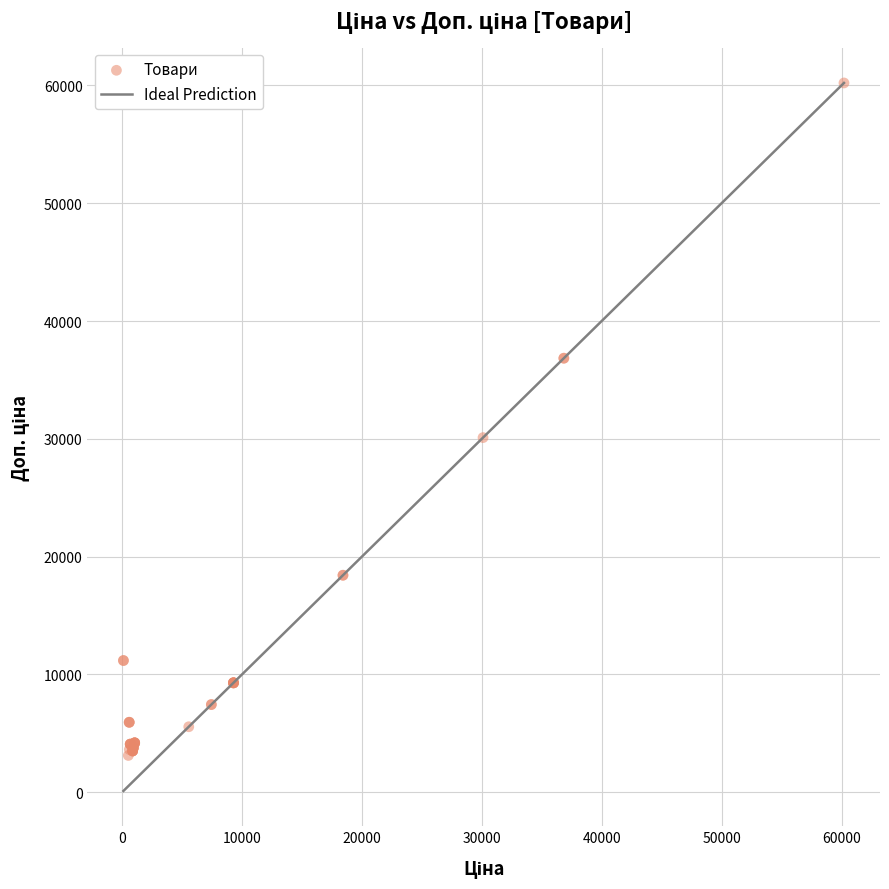

What Y value in the scatter plot is closest to 31664?

30102.8